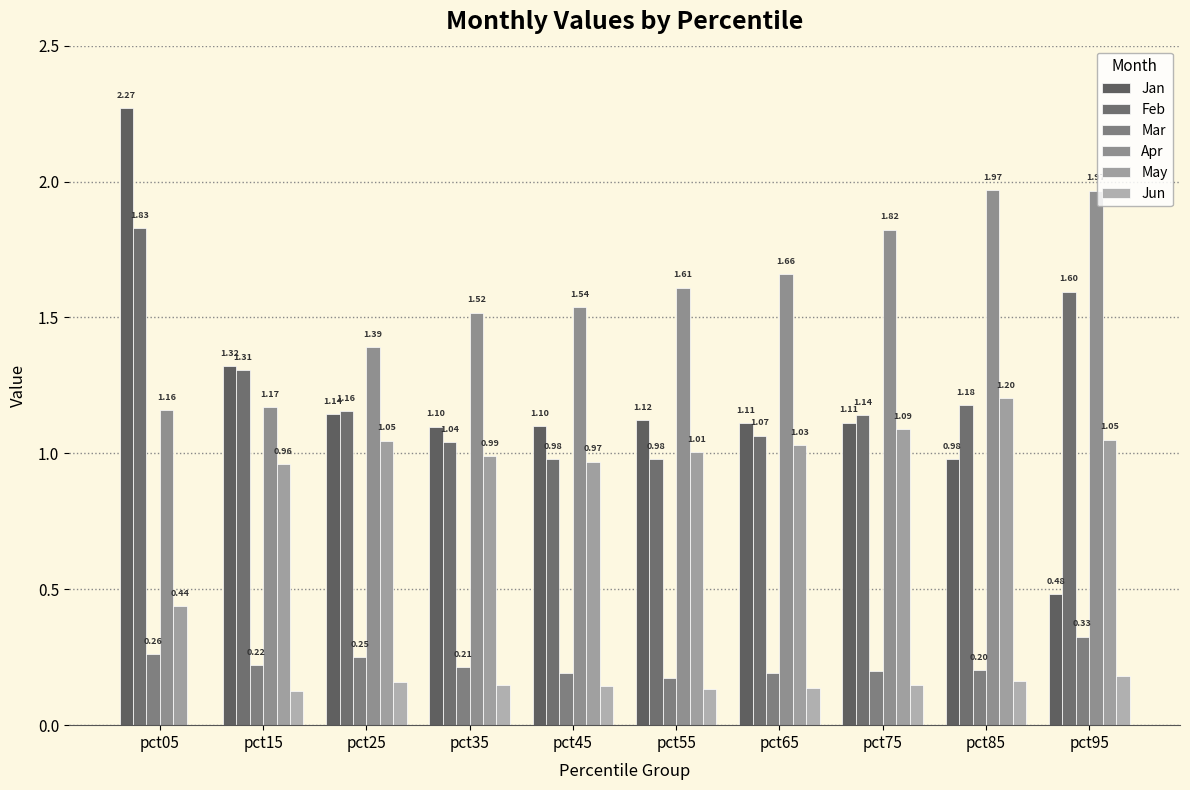

At which label does Feb reach its peak?

pct05